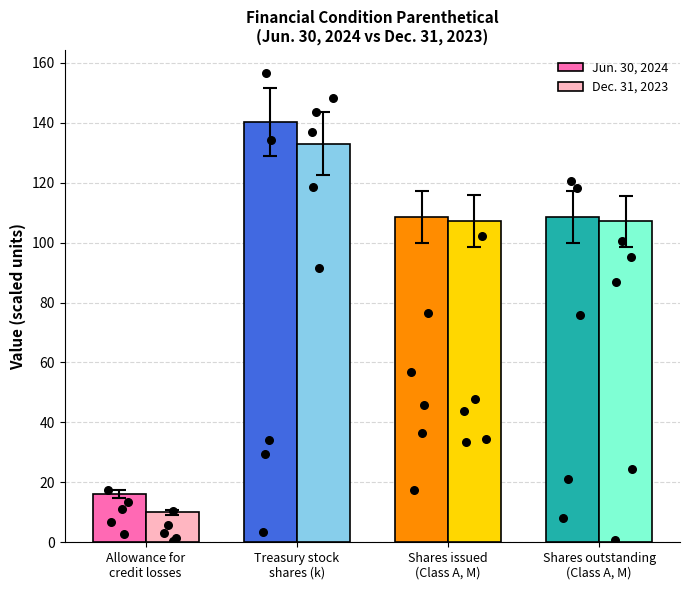

Is the value of Dec. 31, 2023 at Treasury stock
shares (k) greater than the value of Jun. 30, 2024 at Treasury stock
shares (k)?

No